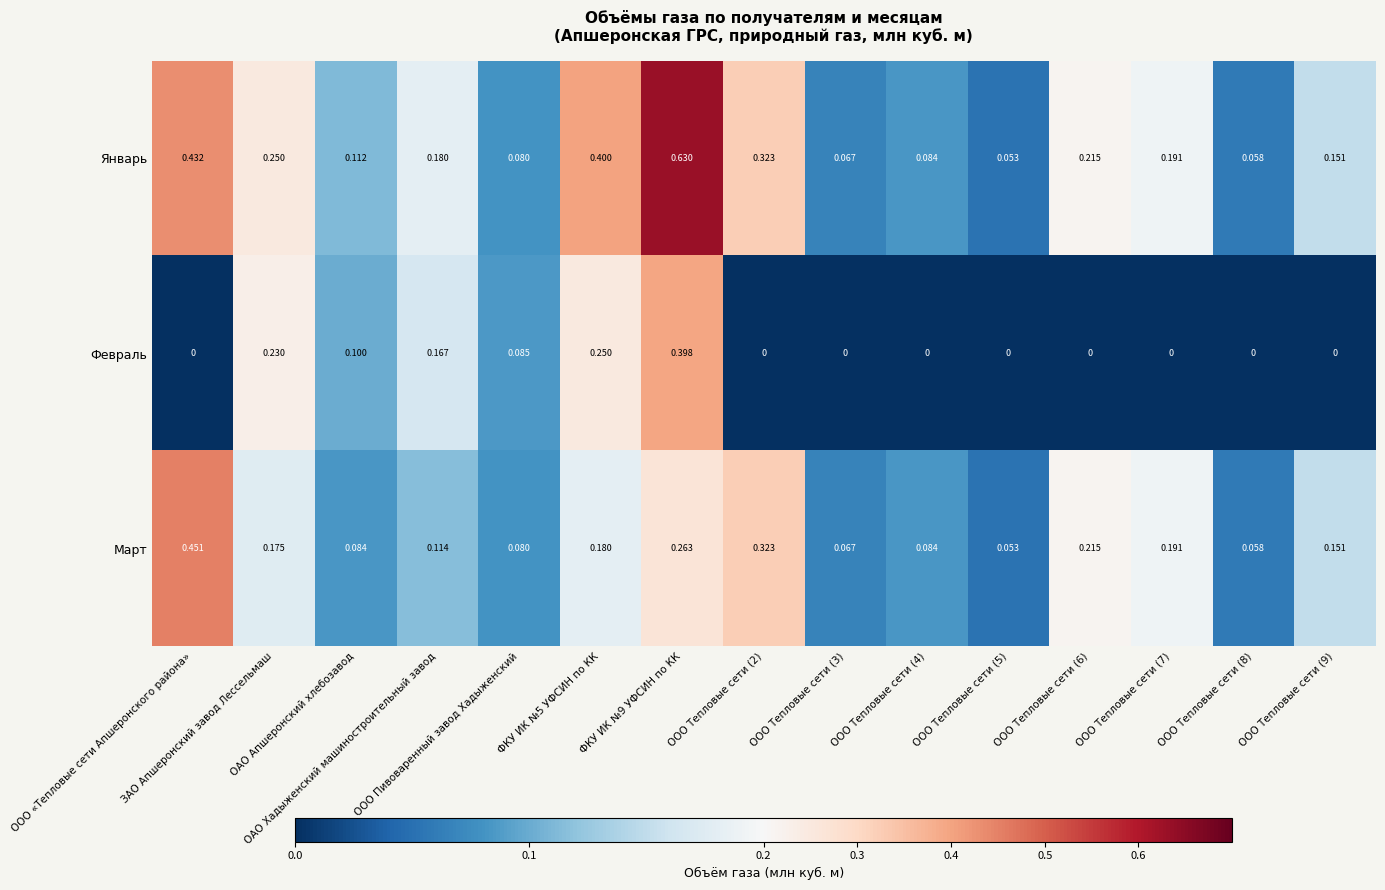

Which series has the largest total across all categories?

Январь